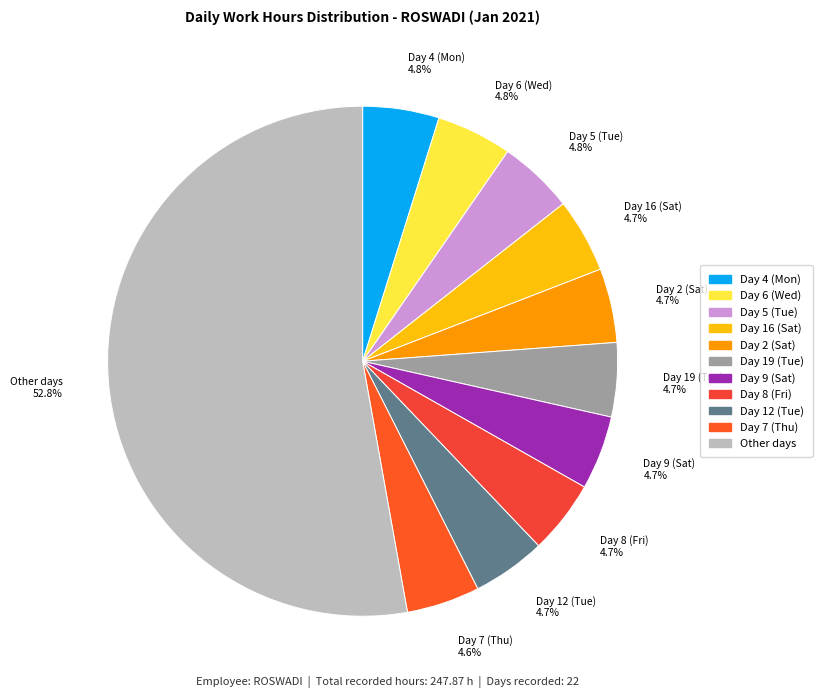

What portion of the pie excludes Other days?

47.2%